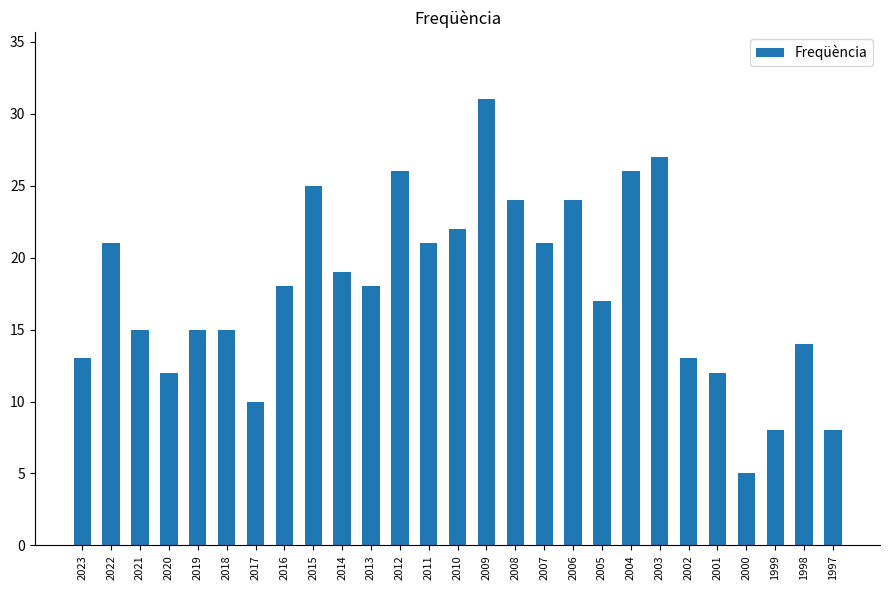

The chart shows a value of 8 at 2018. True or false?

False